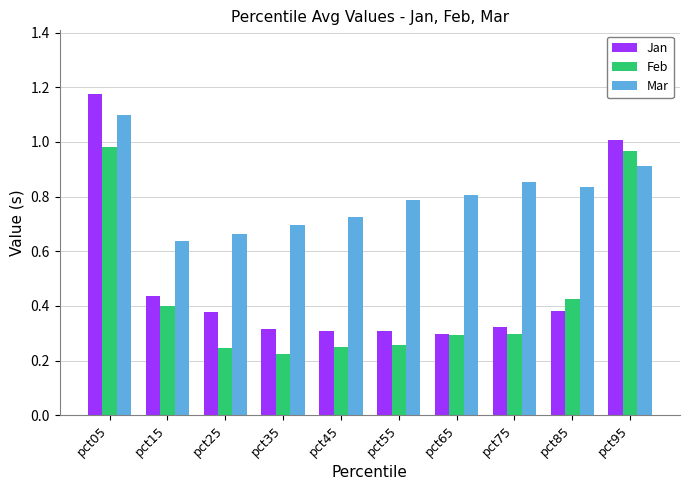

How many bars are there in total?

30